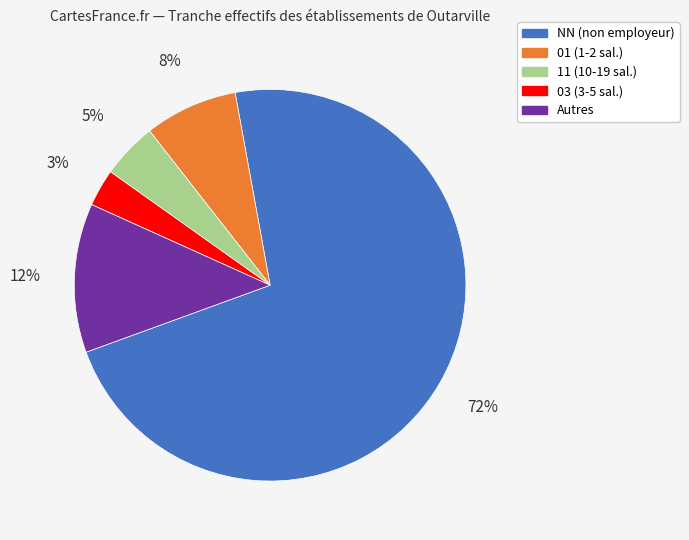

Which category has the smallest portion of the pie?

03 (3-5 sal.)